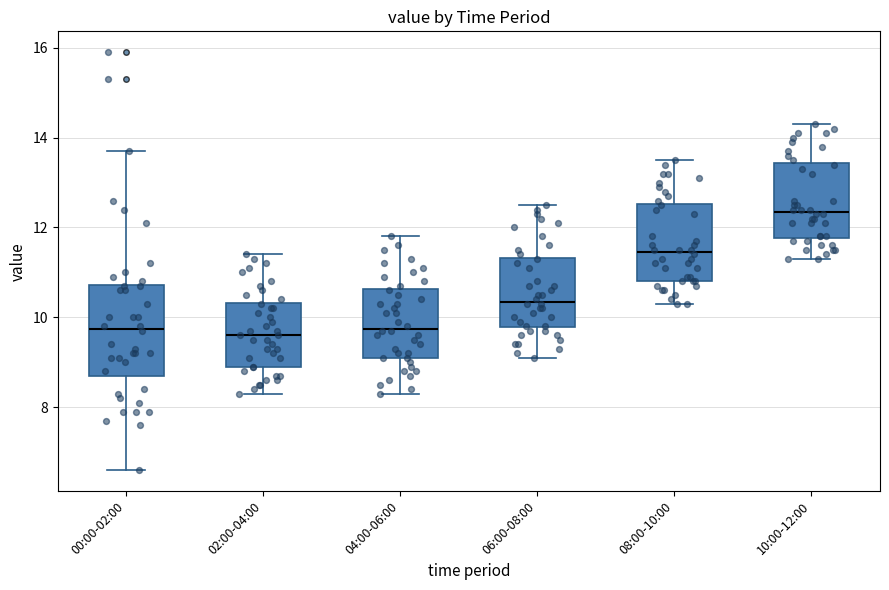

Which box is the tallest, from its lower edge to its upper edge?

00:00-02:00